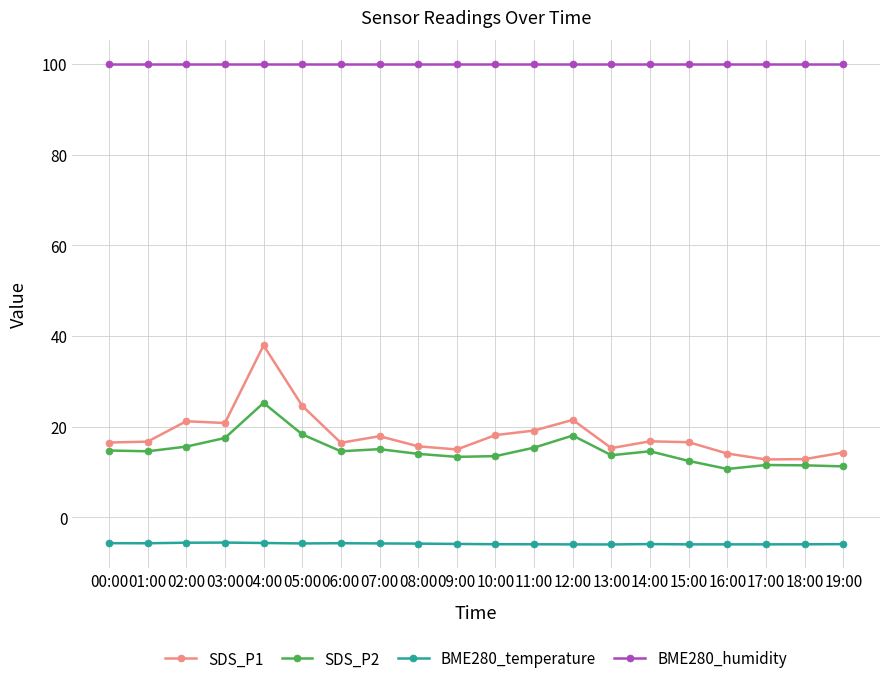

Which series has the largest range (max minus min)?

SDS_P1